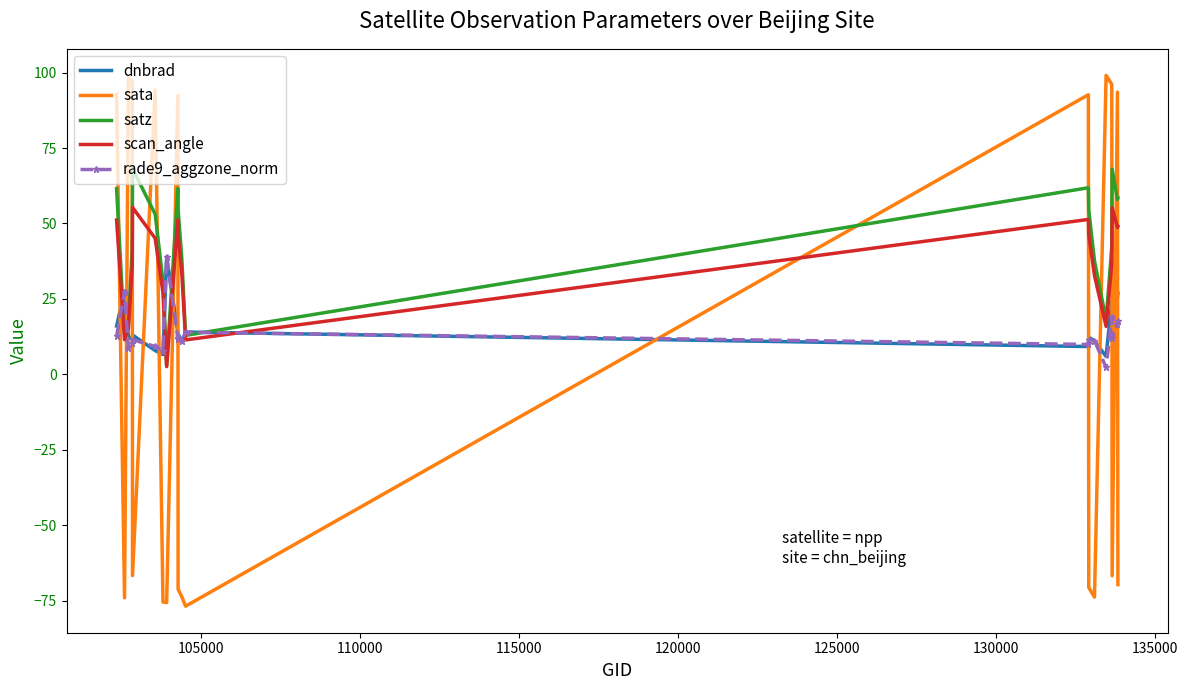

True or false: dnbrad has more than 1 points higher than both neighbors.

True